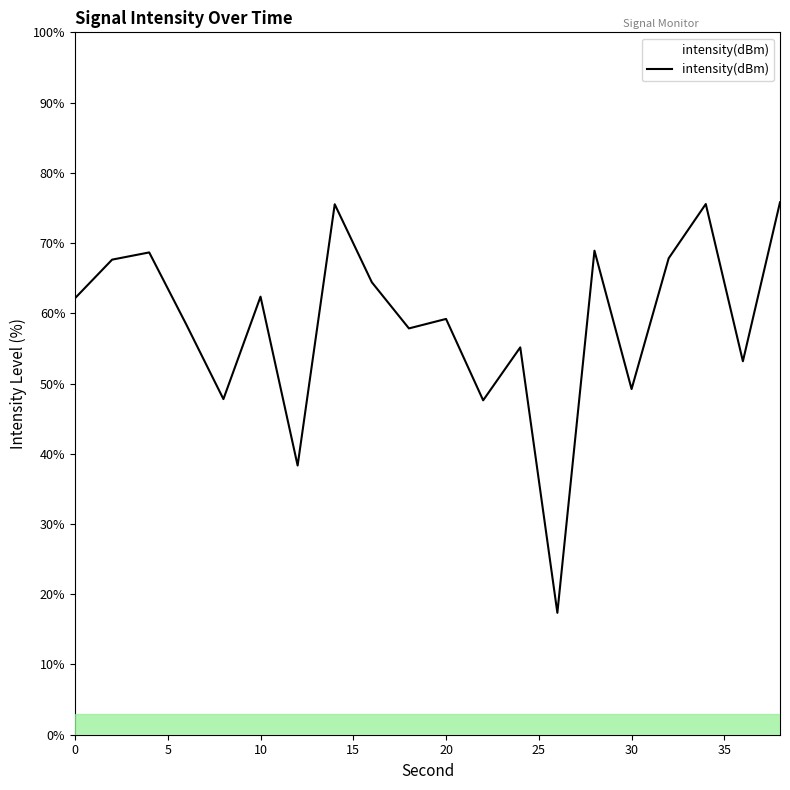

What is the difference between the maximum and minimum values?

58.4